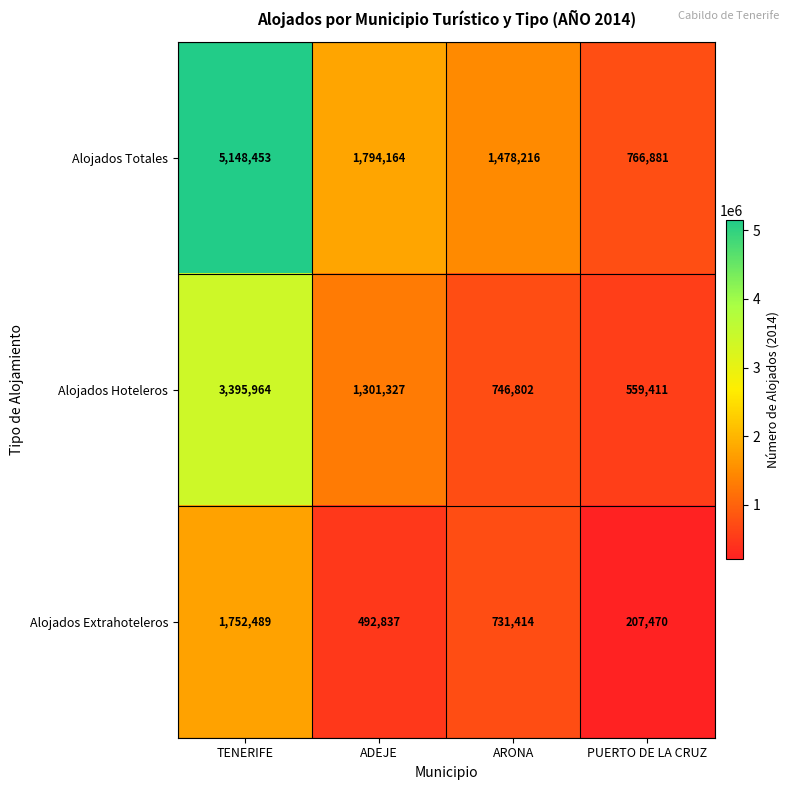

What is the greatest value displayed?

5148453